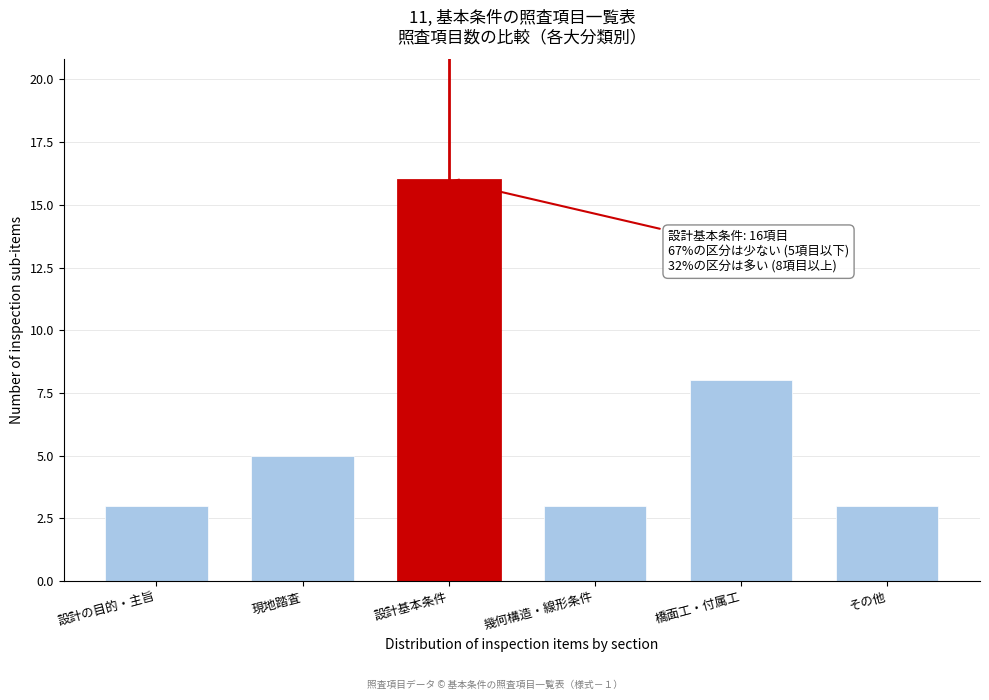

Reading left to right, what are all the values shown in this chart?

設計の目的・主旨=3	現地踏査=5	設計基本条件=16	幾何構造・線形条件=3	橋面工・付属工=8	その他=3